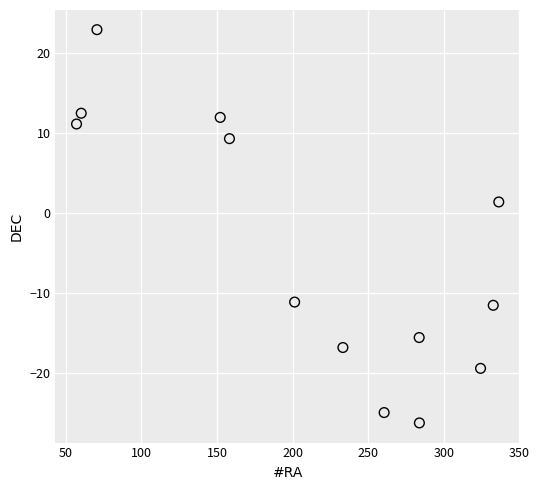

What Y value in the scatter plot is closest to -1?

1.4